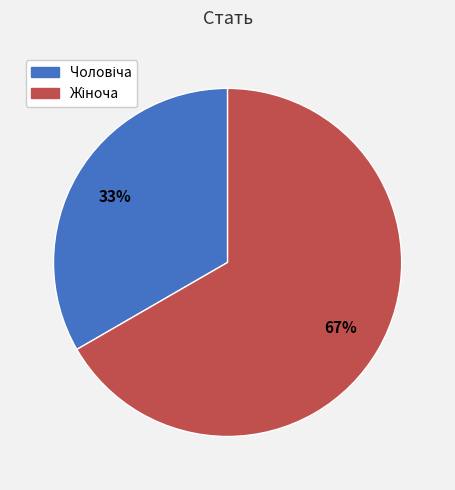

Count the number of slices in the pie.

2